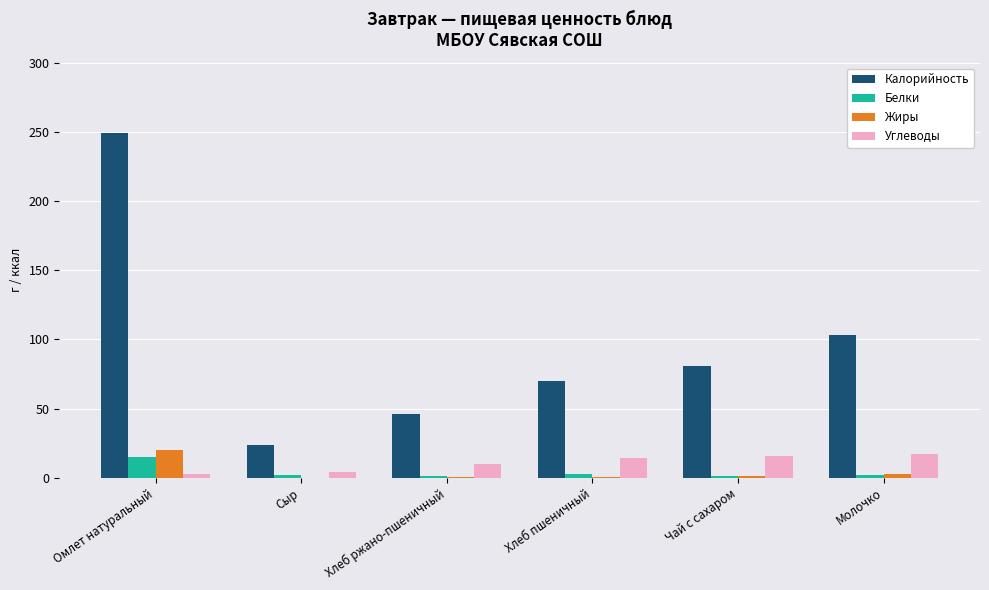

What is the total value across all series at Сыр?

29.9